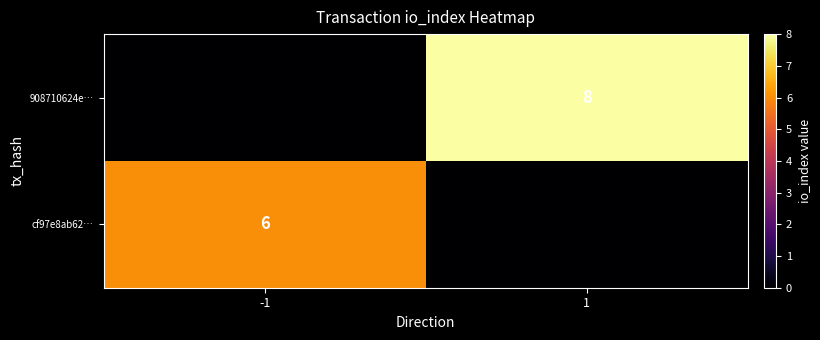

At which category is the sum across all series the highest?

1